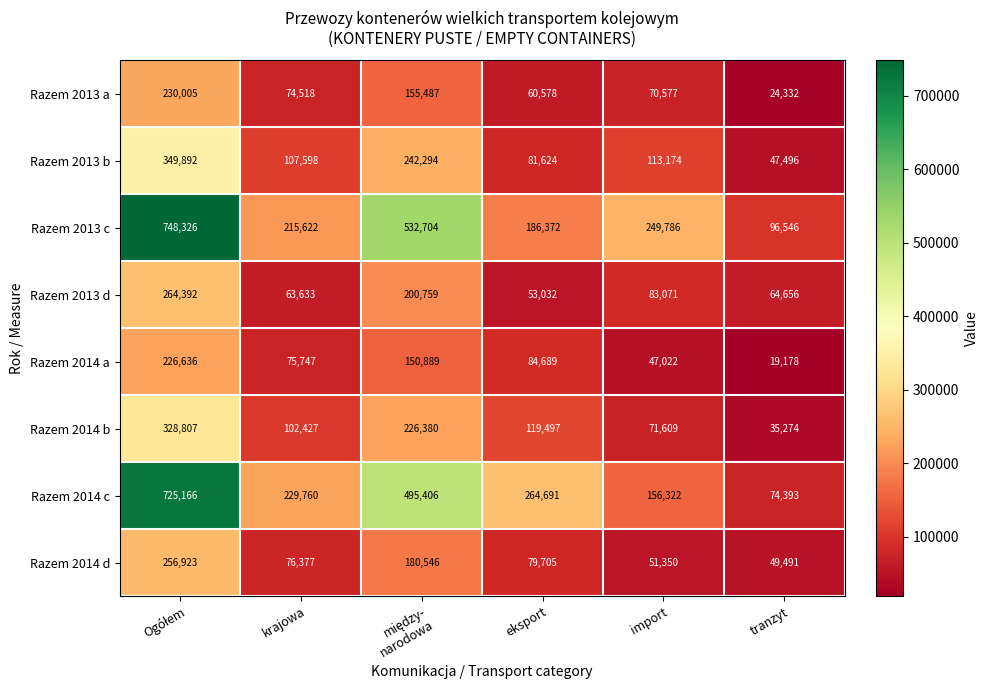

What is the greatest value displayed?

748326